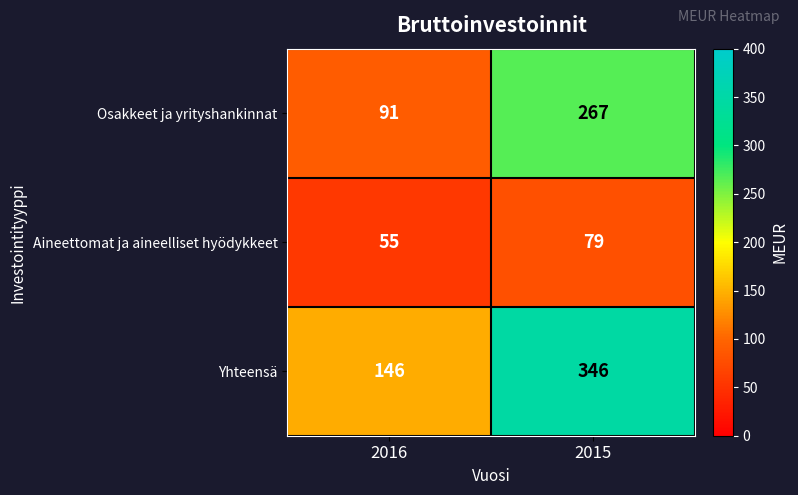

What is the average value of the Yhteensä series?

246